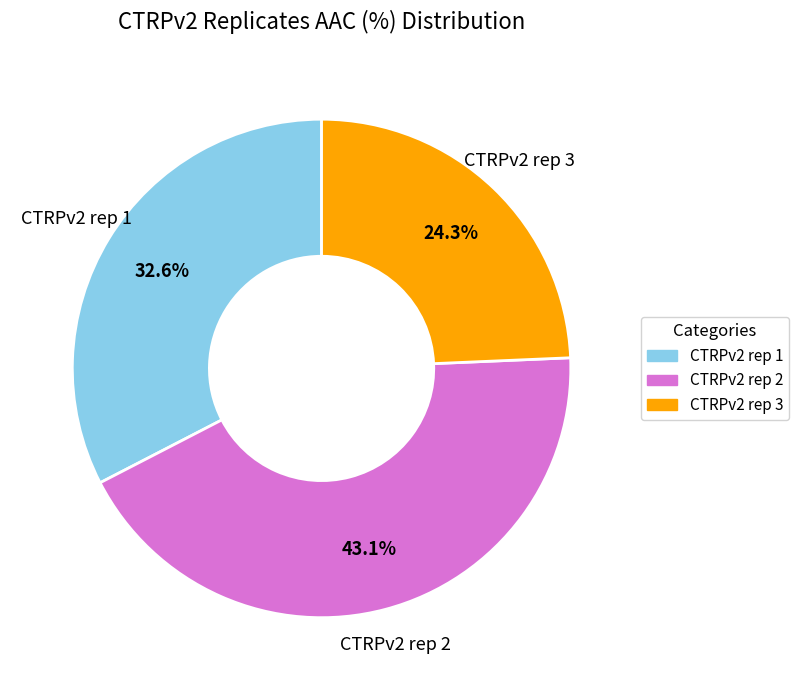

How many slices are in this pie chart?

3